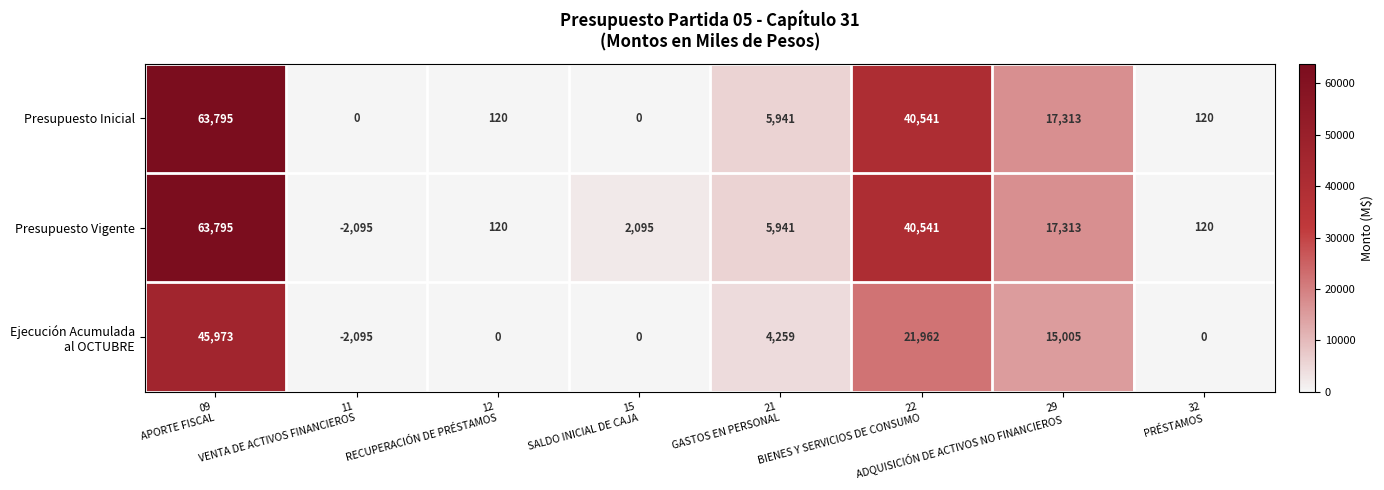

What is the average value of the Presupuesto Vigente series?

15979